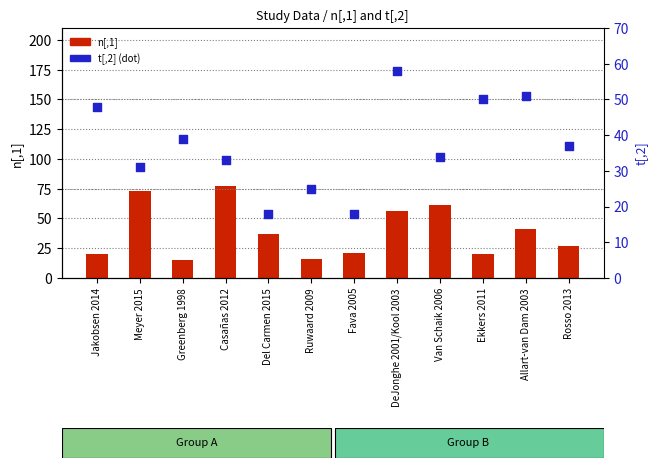

What are all the series names shown in the legend?

n[,1], t[,2]